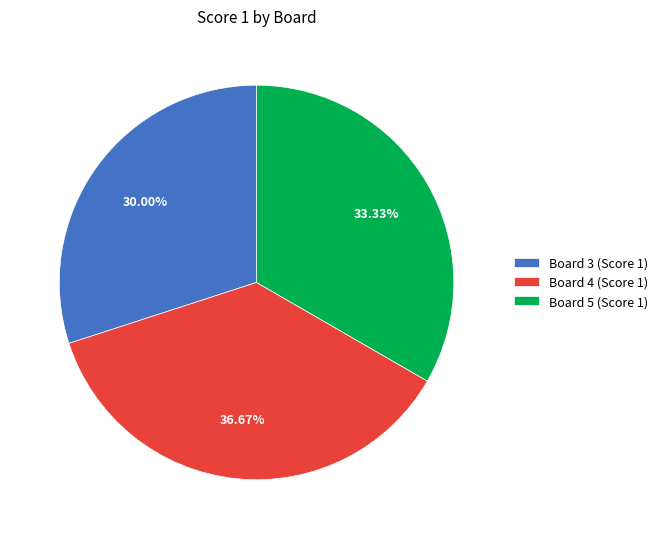

Approximately how many times larger is the value at Board 4 compared to Board 3?

1.2